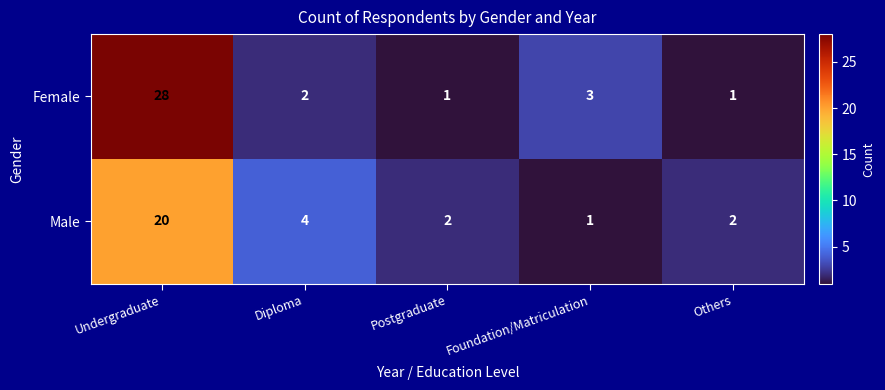

The value of Female at Foundation/Matriculation is 4. True or false?

False